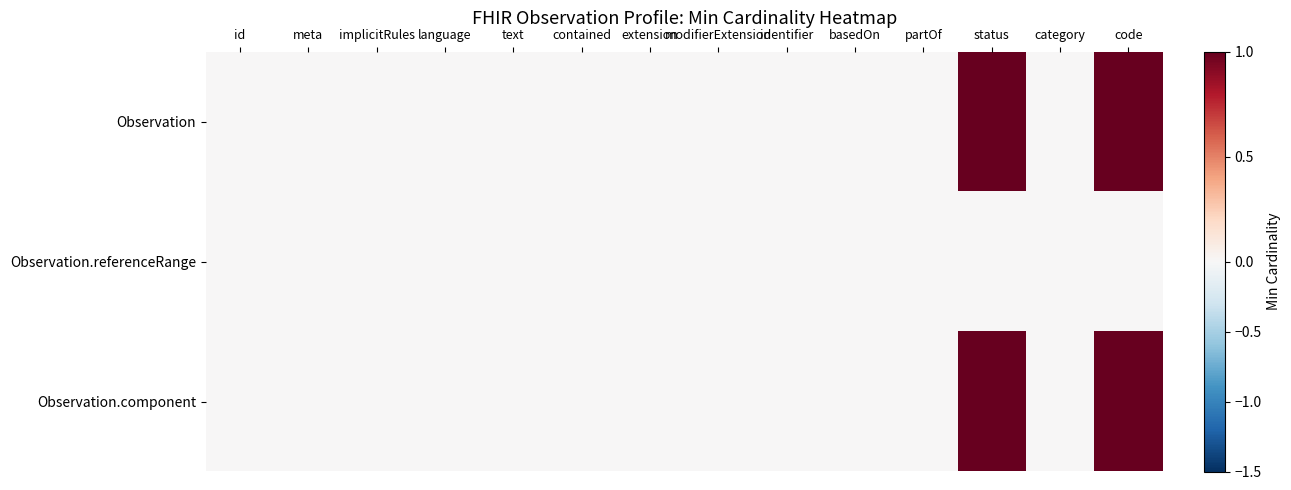

Rank the series by their maximum value, from highest to lowest.

Observation, Observation.component, Observation.referenceRange